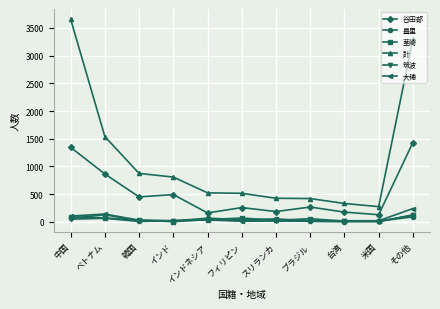

What is the maximum value for 豊里?

126